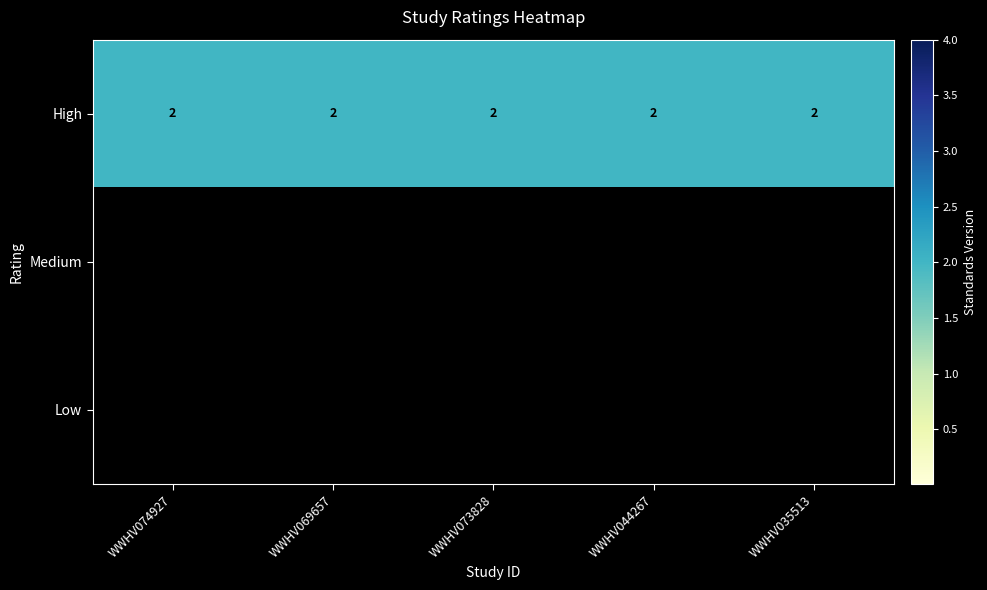

What is the sum of the High values at WWHV074927 and WWHV044267?

4